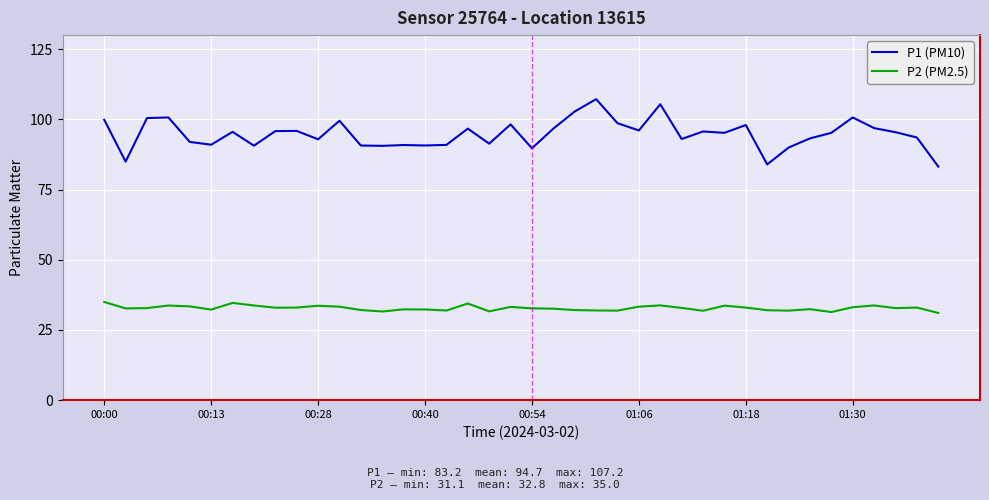

What is the maximum value for P1 (PM10)?

107.2